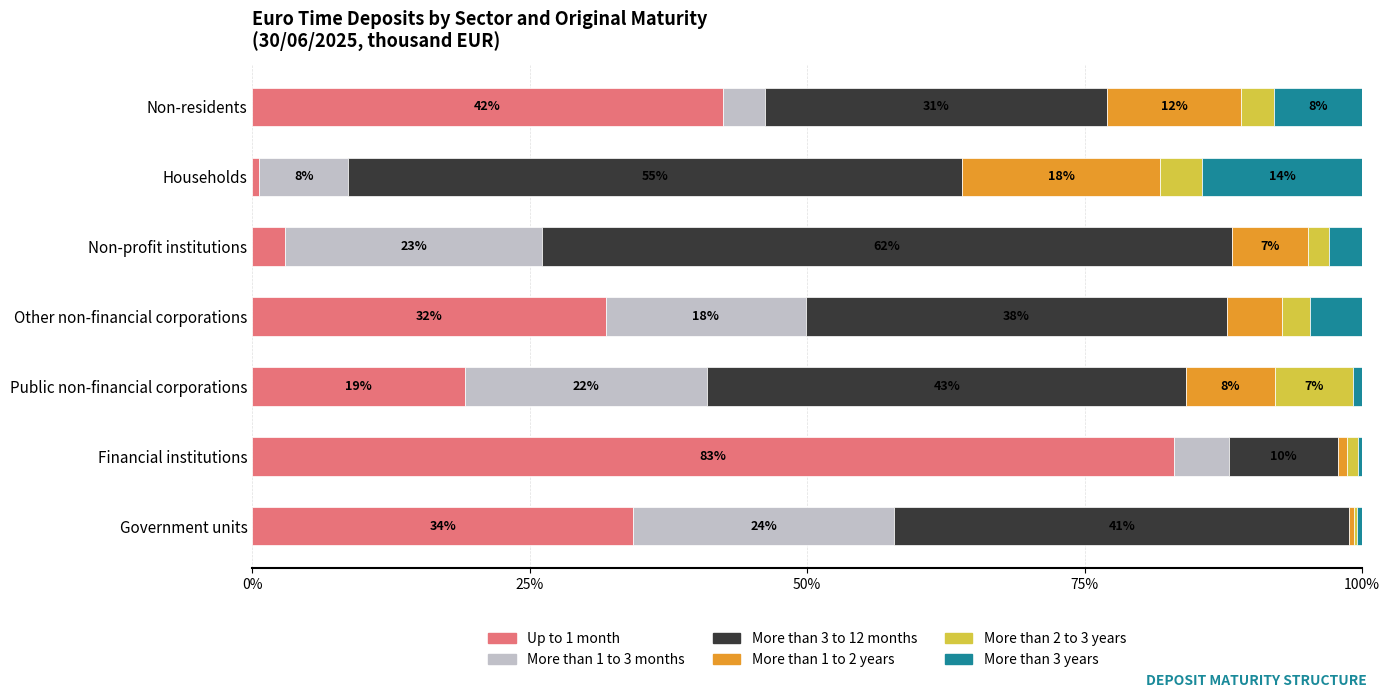

Is it true that Up to 1 month equals 76.0 at Non-residents?

False